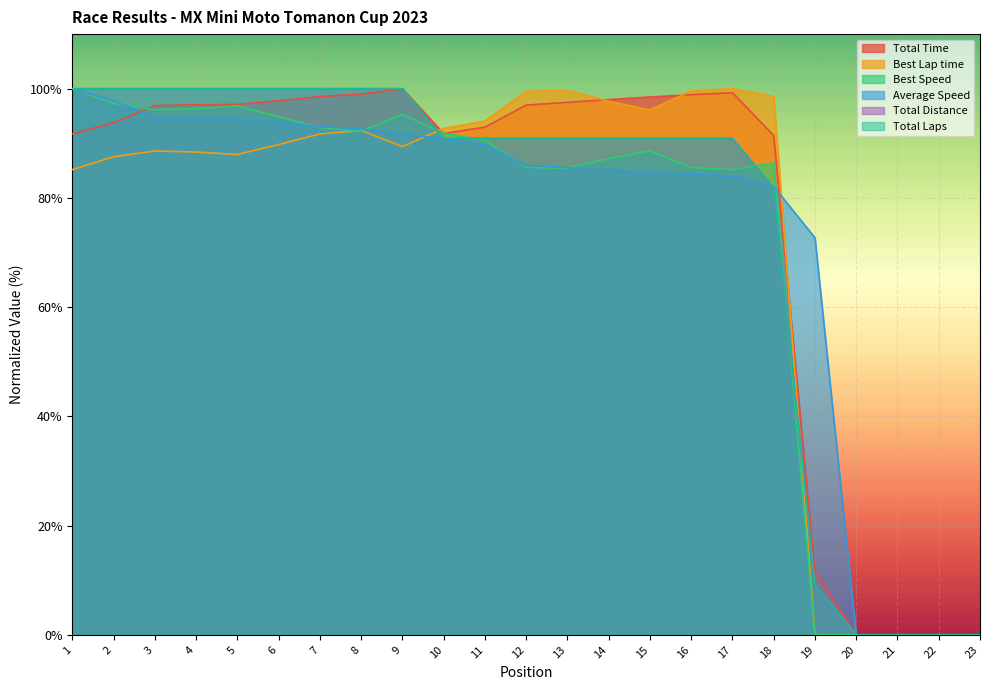

What is the greatest value displayed?

100.0